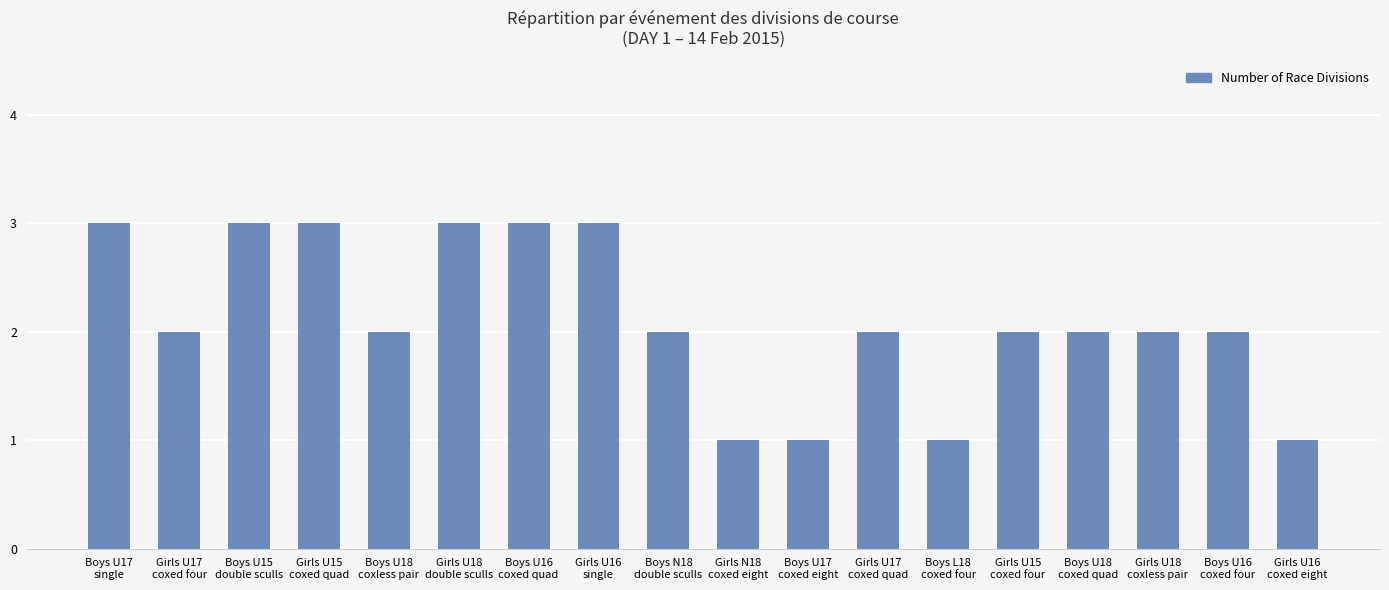

What is the label of the 12th bar from the left?

Girls U17
coxed quad